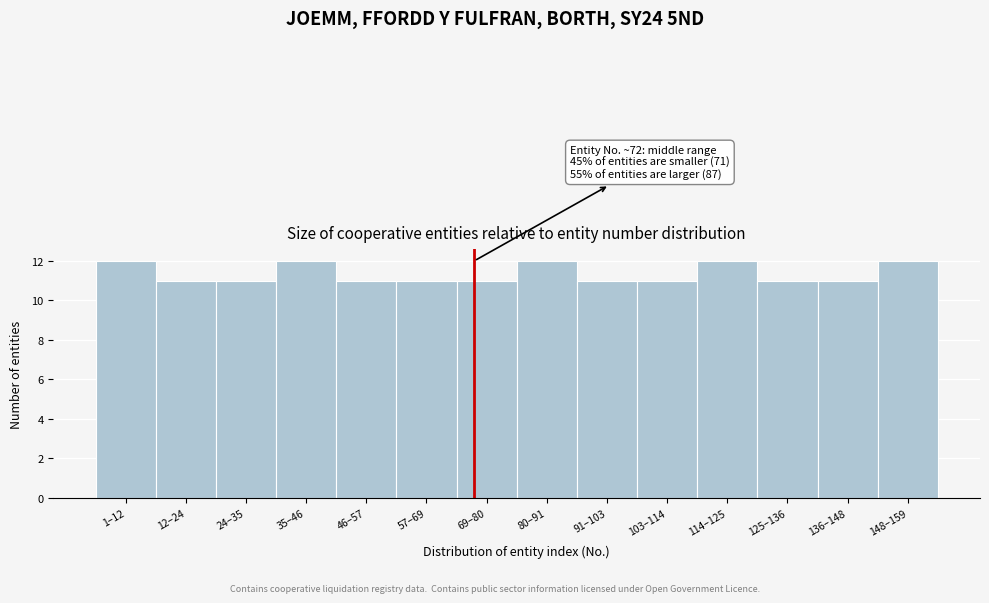

Reading right to left, list all the values displayed in this chart.

12	11	11	12	11	11	12	11	11	11	12	11	11	12